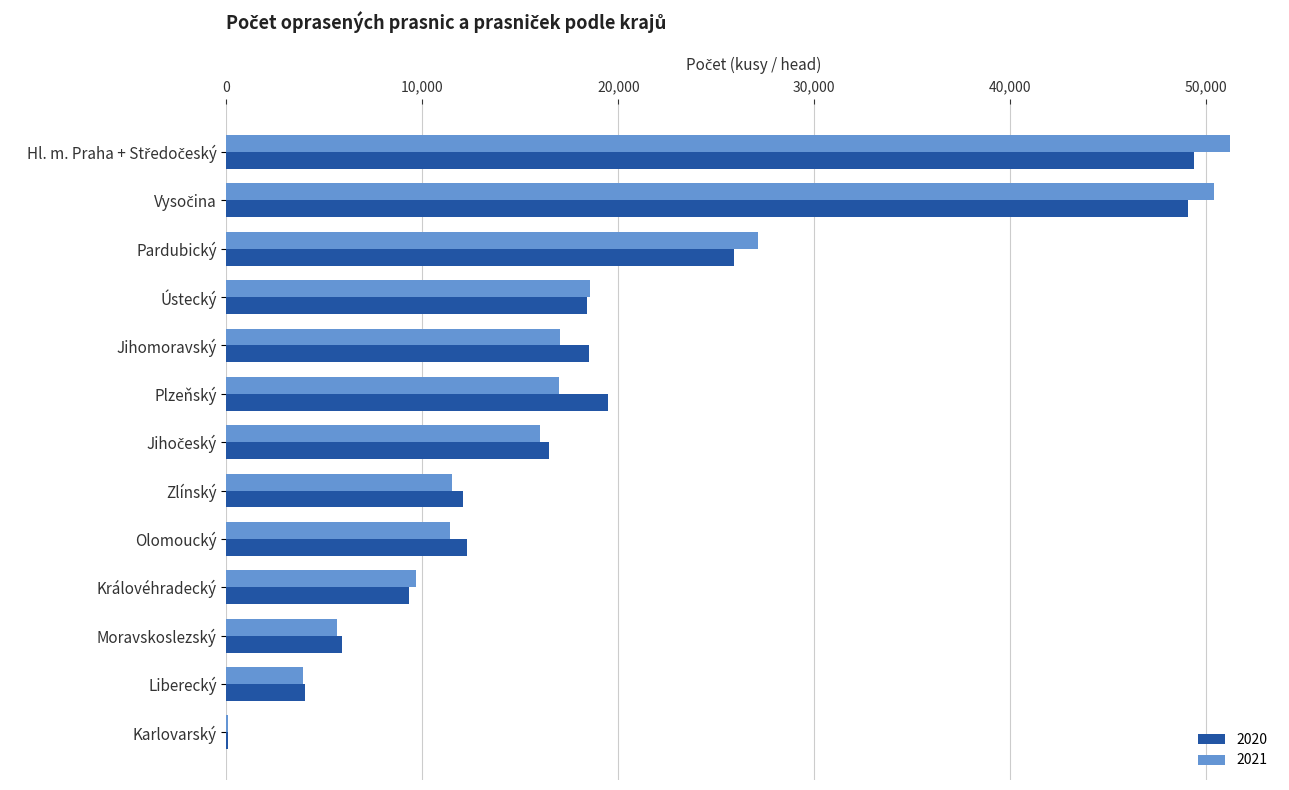

What is the average value of the 2020 series?

18526